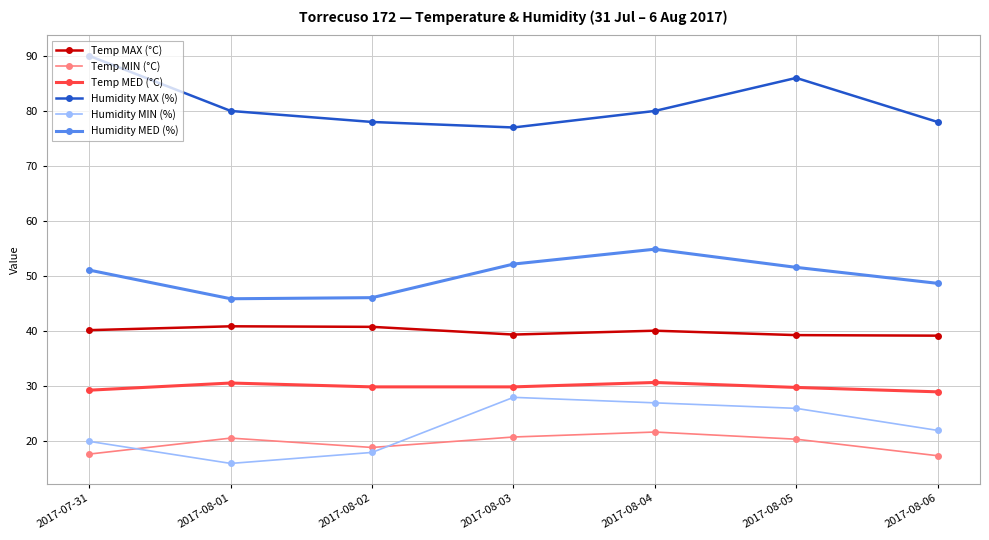

What is the label of the 2nd point from the right?

2017-08-05